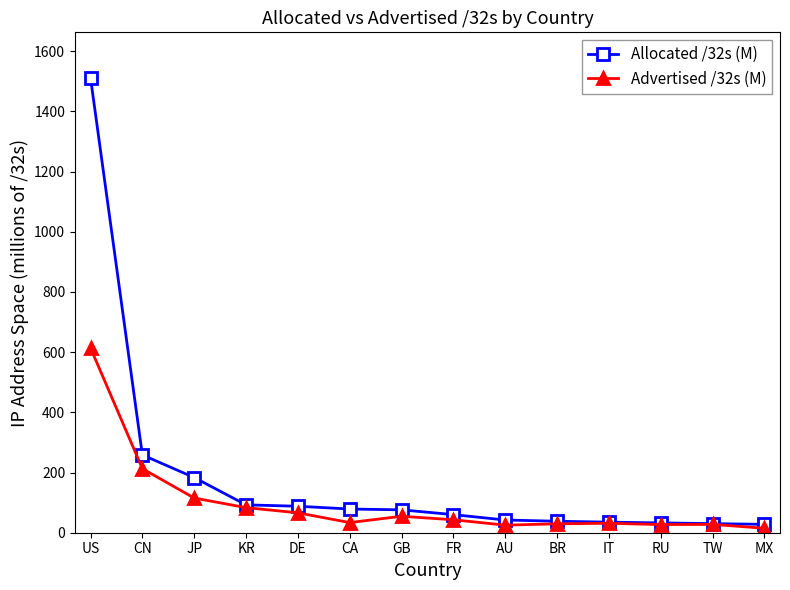

True or false: Advertised /32s (M) has more than 0 points higher than both neighbors.

True